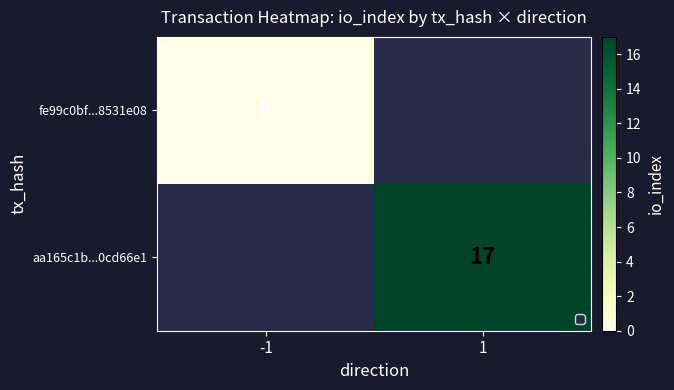

The value of aa165c1b...0cd66e1 at 1 is 17. True or false?

True